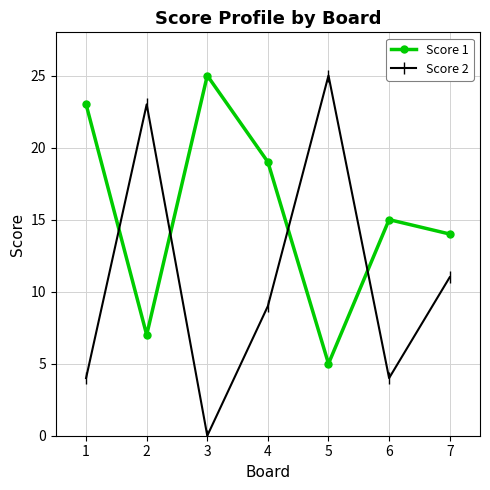

How many lines are shown in the chart?

2